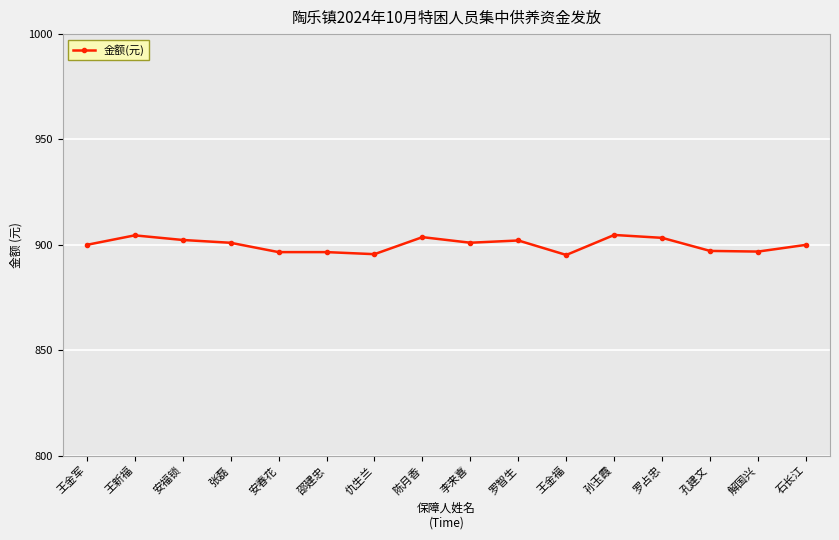

What is the label of the 6th point from the right?

王金福